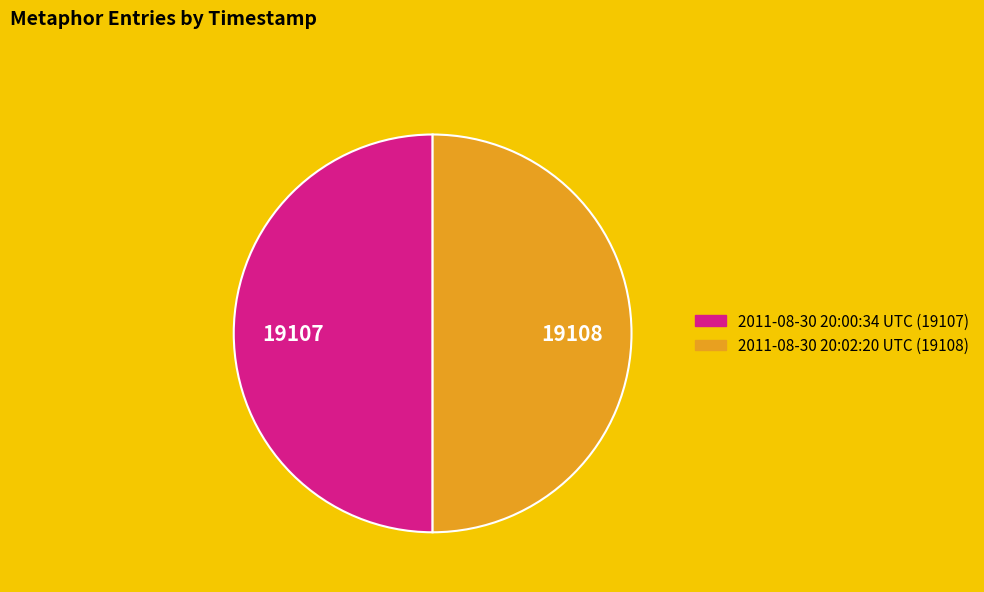

Is it true that 2011-08-30 20:02:20 UTC is 50% of the pie?

True